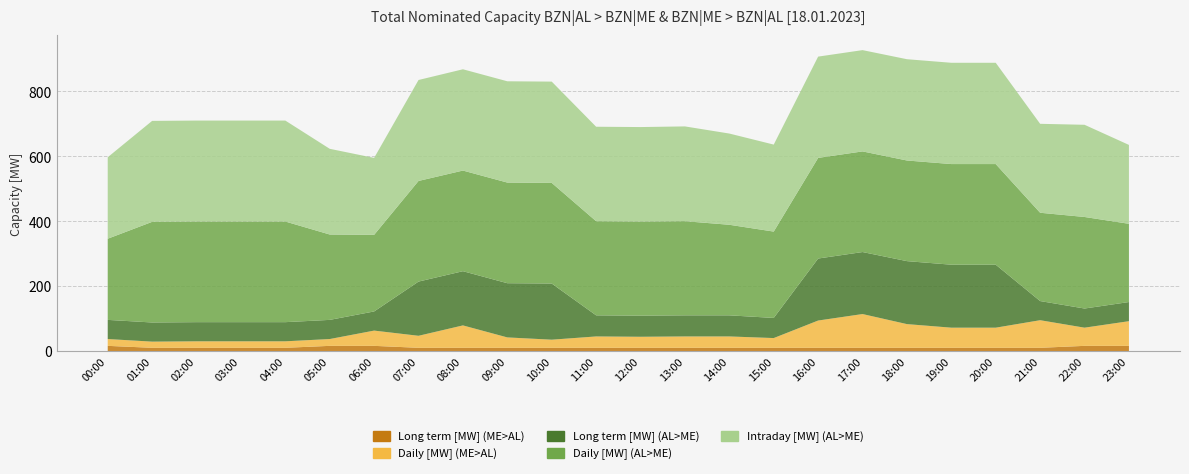

Reading left to right, extract all data points from this chart.

Long term [MW] (AL>ME): 00:00=59	01:00=59	02:00=59	03:00=59	04:00=59	05:00=59	06:00=59	07:00=167	08:00=167	09:00=167	10:00=173	11:00=65	12:00=65	13:00=65	14:00=65	15:00=62	16:00=191	17:00=191	18:00=194	19:00=194	20:00=194	21:00=59	22:00=59	23:00=59
Daily [MW] (AL>ME): 00:00=250	01:00=310	02:00=310	03:00=310	04:00=310	05:00=263	06:00=236	07:00=310	08:00=310	09:00=310	10:00=310	11:00=290	12:00=290	13:00=290	14:00=279	15:00=266	16:00=310	17:00=310	18:00=310	19:00=310	20:00=310	21:00=272	22:00=282	23:00=241
Intraday [MW] (AL>ME): 00:00=251	01:00=311	02:00=311	03:00=311	04:00=311	05:00=264	06:00=237	07:00=311	08:00=312	09:00=312	10:00=312	11:00=291	12:00=291	13:00=292	14:00=281	15:00=268	16:00=312	17:00=312	18:00=312	19:00=312	20:00=312	21:00=274	22:00=284	23:00=243
Long term [MW] (ME>AL): 00:00=16	01:00=10	02:00=10	03:00=10	04:00=10	05:00=16	06:00=16	07:00=10	08:00=10	09:00=10	10:00=10	11:00=10	12:00=10	13:00=10	14:00=10	15:00=10	16:00=10	17:00=10	18:00=10	19:00=10	20:00=10	21:00=10	22:00=16	23:00=16
Daily [MW] (ME>AL): 00:00=21	01:00=19	02:00=20	03:00=20	04:00=20	05:00=21	06:00=47	07:00=37	08:00=69	09:00=32	10:00=25	11:00=35	12:00=34	13:00=35	14:00=35	15:00=30	16:00=84	17:00=104	18:00=73	19:00=62	20:00=62	21:00=85	22:00=56	23:00=76